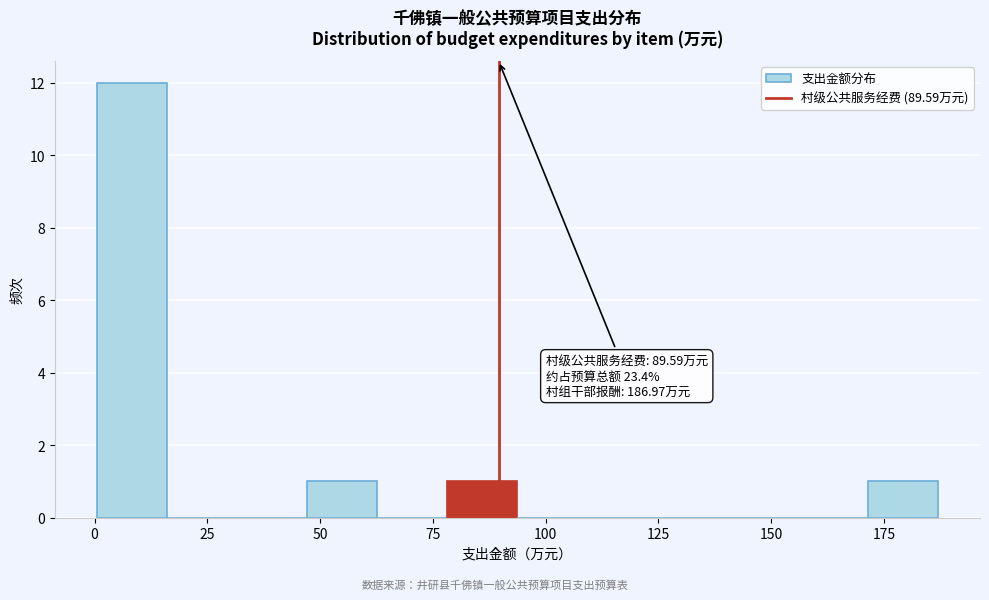

Read against the x-axis, roughly where is the centre of the tallest bar?

10